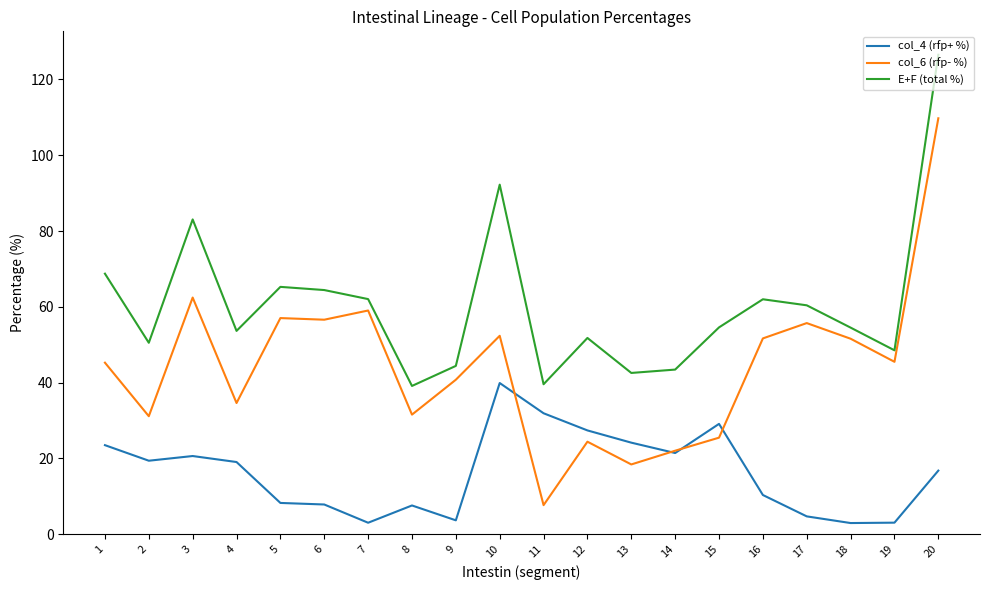

The col_6 (rfp- %) series shows 15.5 at 17. True or false?

False